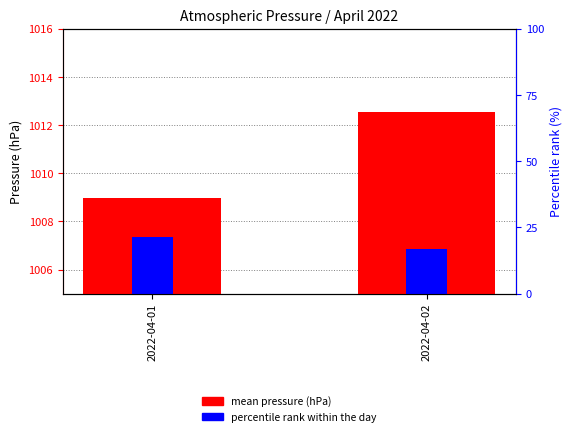

List the series in order of their peak value, highest first.

mean pressure (hPa), percentile rank within the day